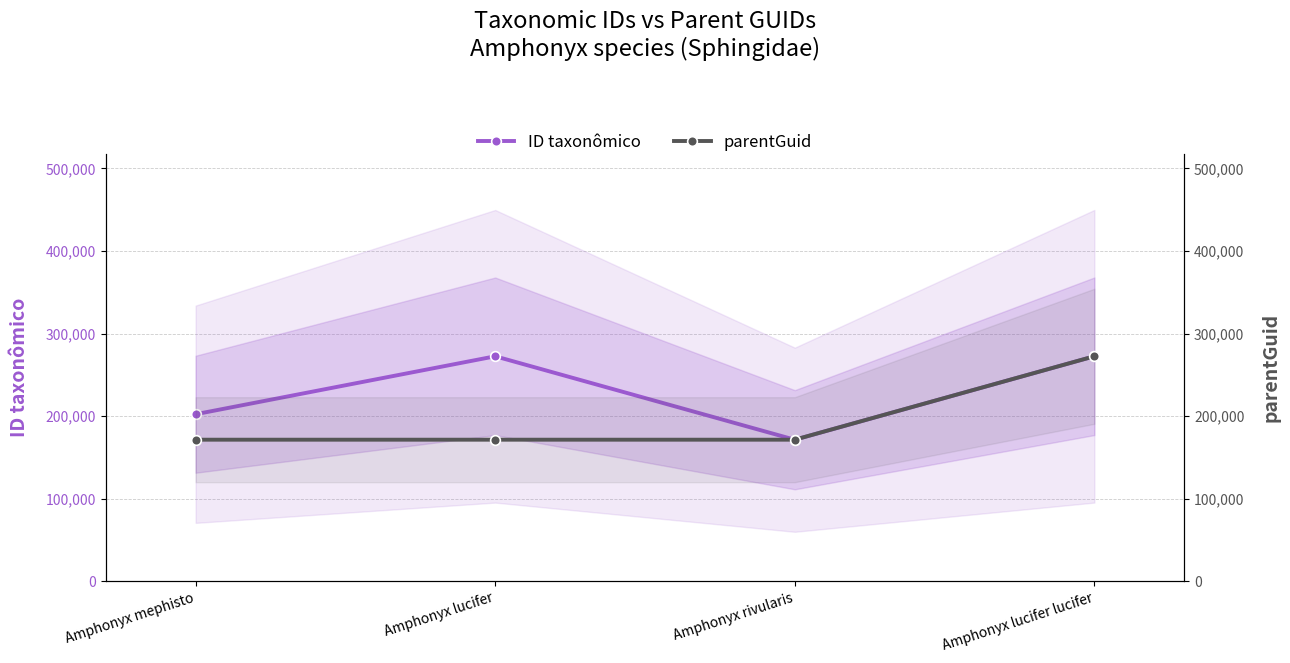

What is the approximate value of parentGuid at Amphonyx lucifer lucifer?

272509